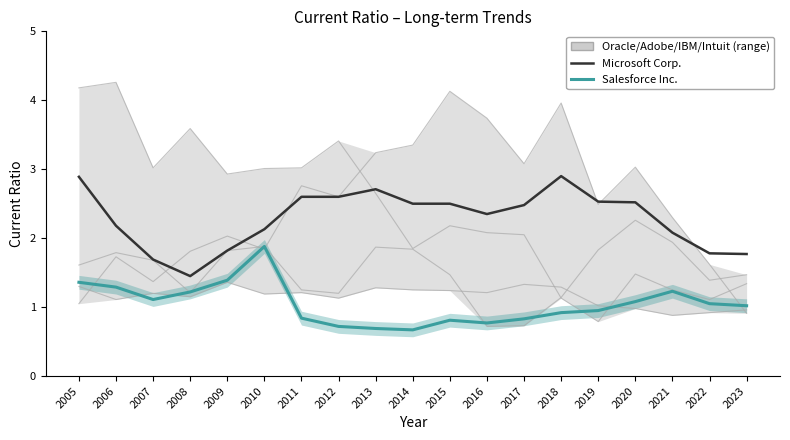

What is the difference between the highest and lowest values at 2018?

3.0